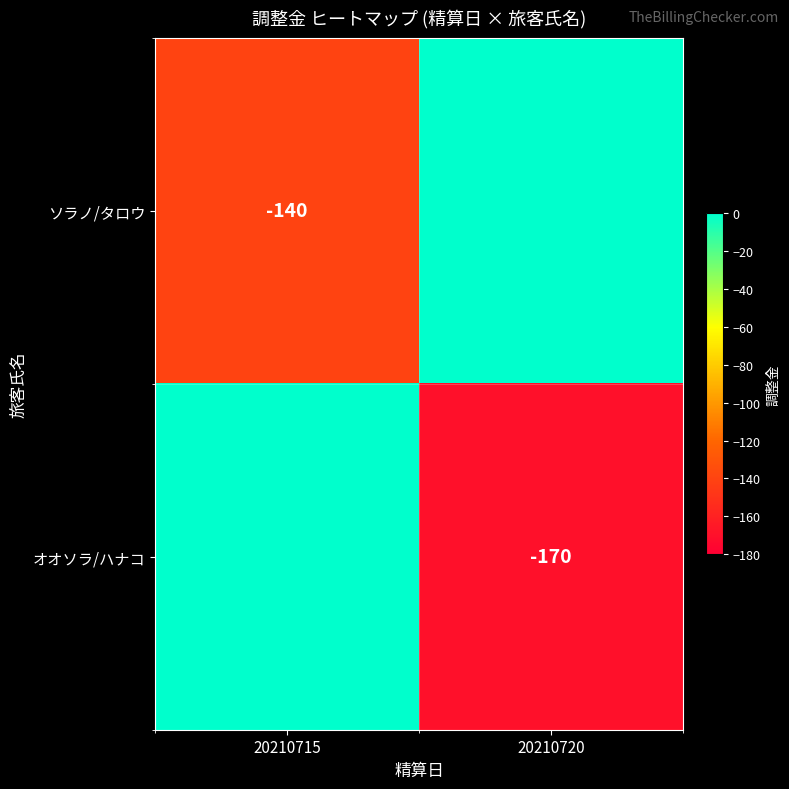

What is the total value across all series at 20210715?

-140